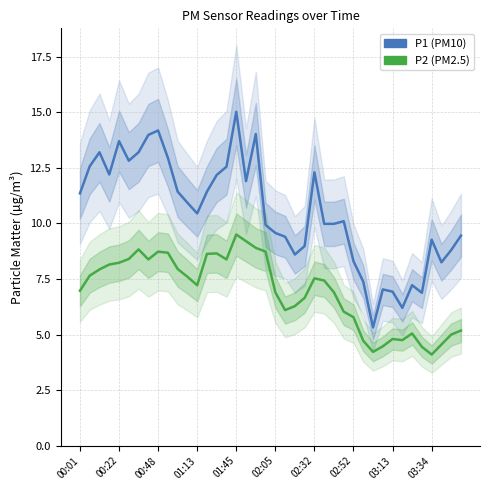

What is the sum of all P2 (PM2.5) values?

277.6